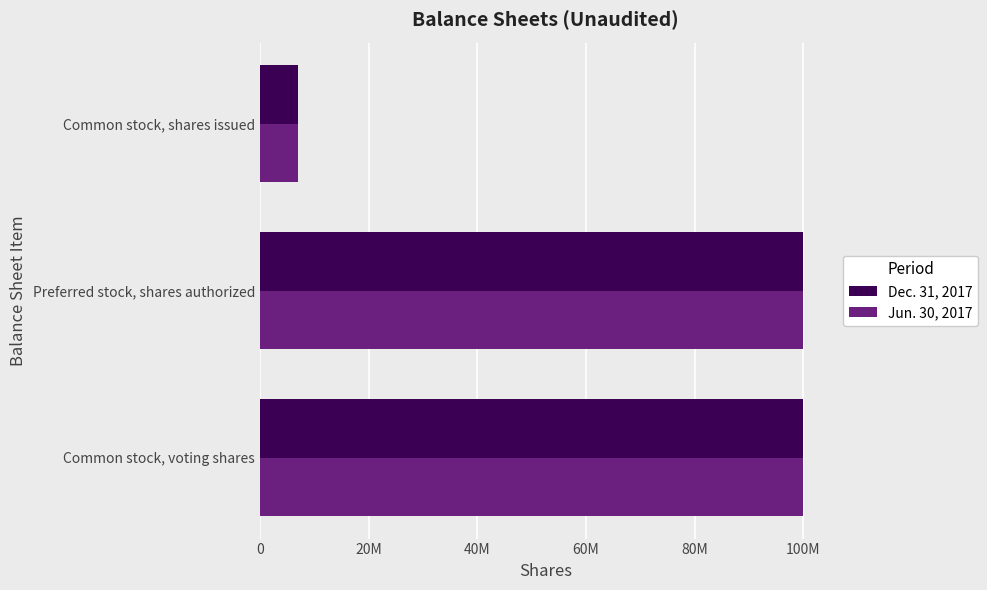

What position from the right is Common stock, voting shares?

3